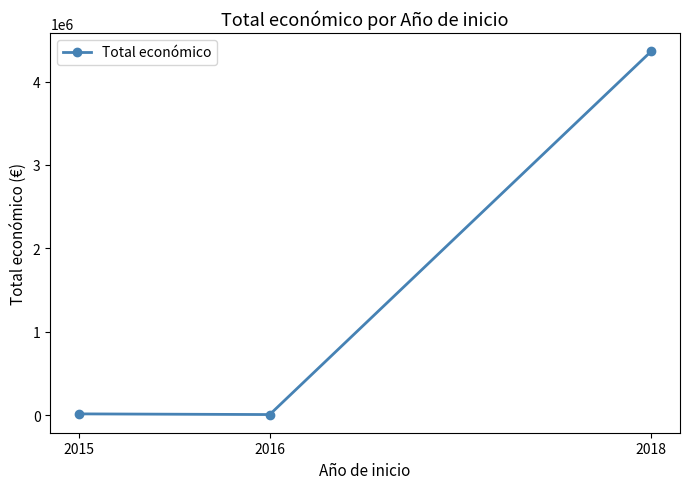

What is the greatest value displayed?

4365405